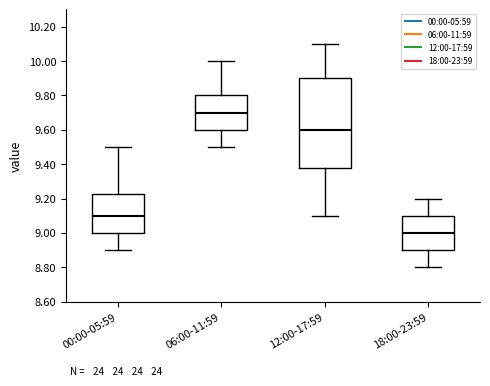

Which box's median line is the lowest?

18:00-23:59